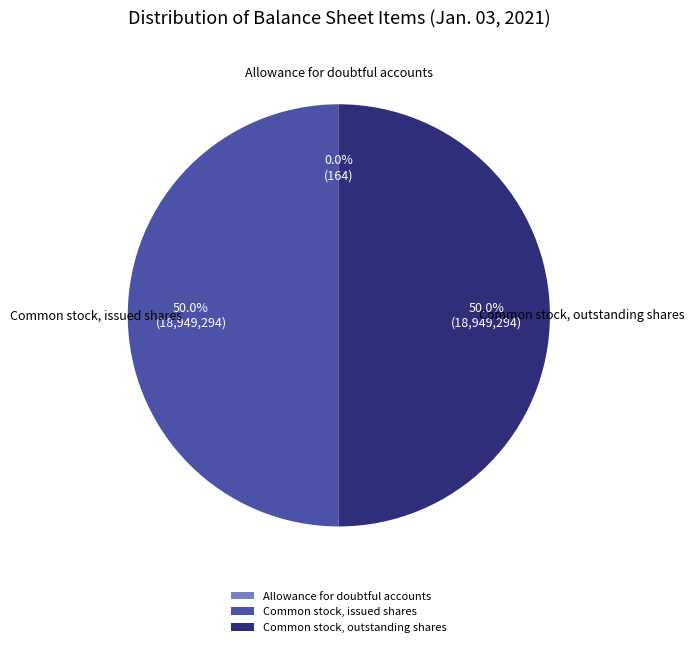

Approximately how many times larger is the value at Common stock, issued shares compared to Common stock, outstanding shares?

1.0